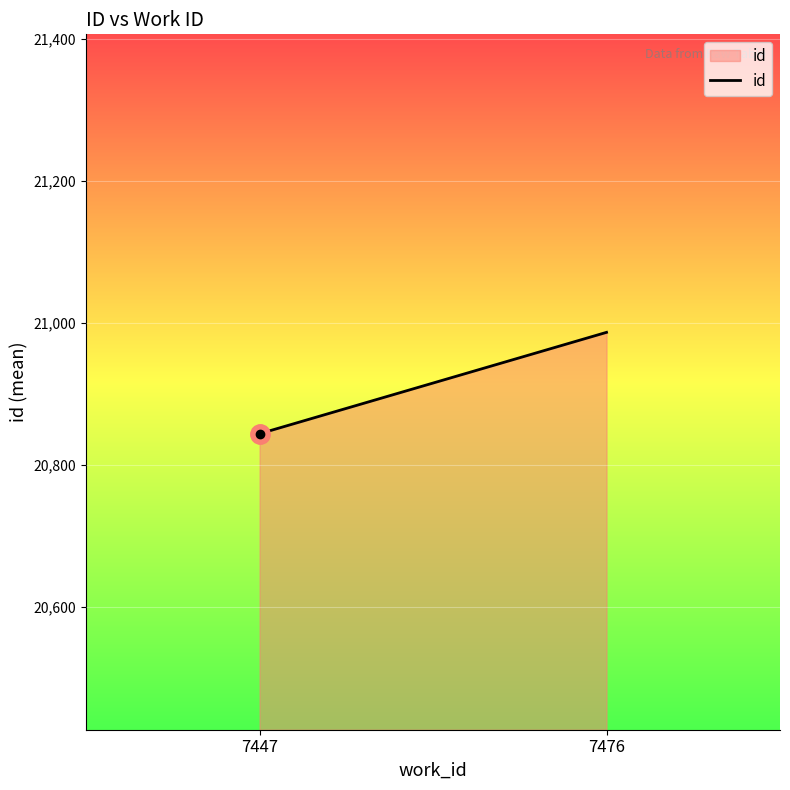

What is the change in value from 7447 to 7476?

+142.8